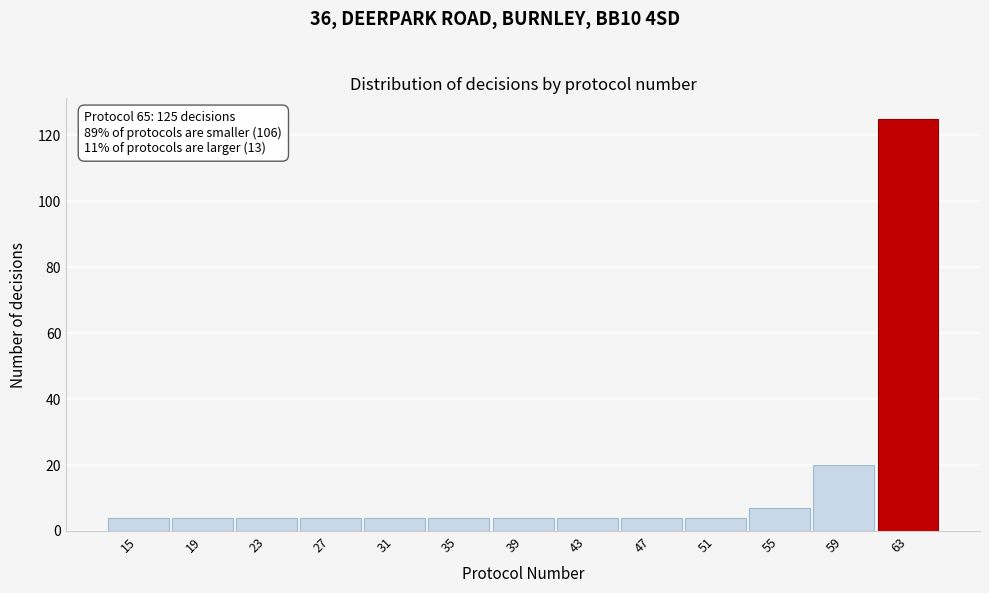

Over which range of the x-axis is the bar tallest?

61.5 to 65.5